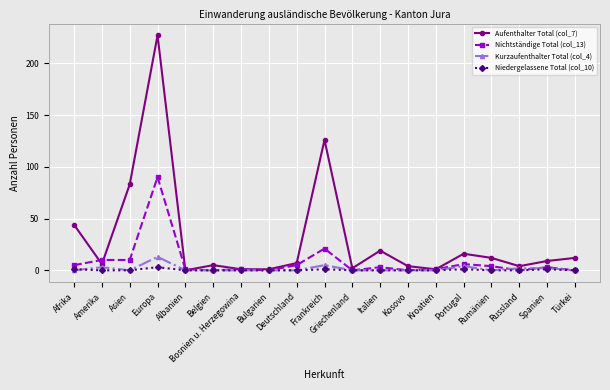

Which series has the largest range (max minus min)?

Aufenthalter Total (col_7)